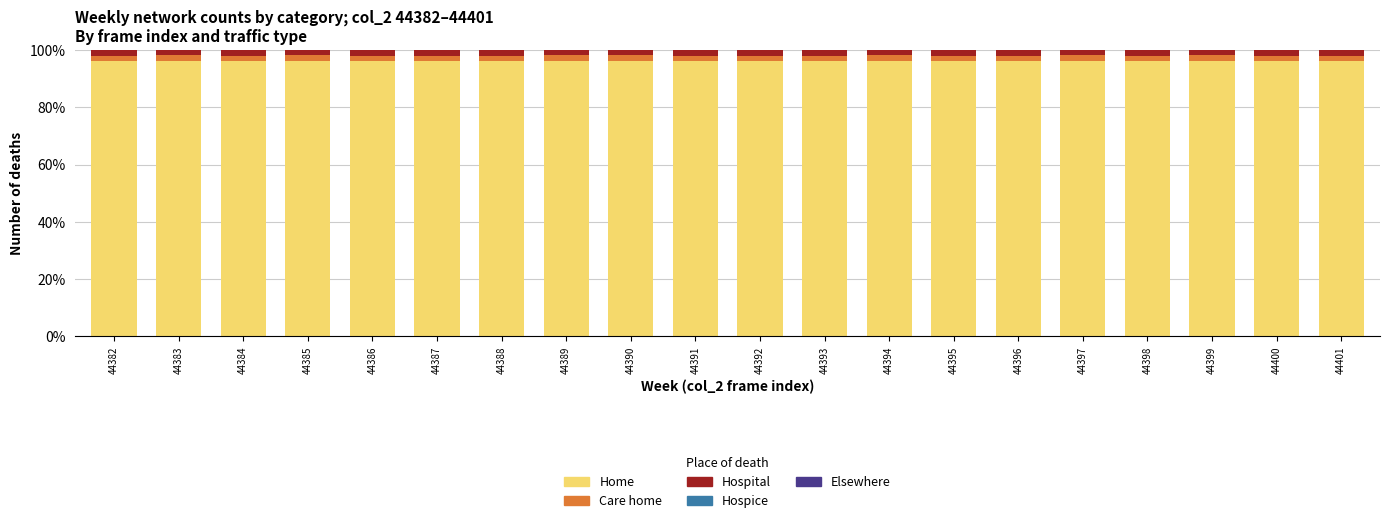

Is it true that Home equals 50.2 at 44388?

False